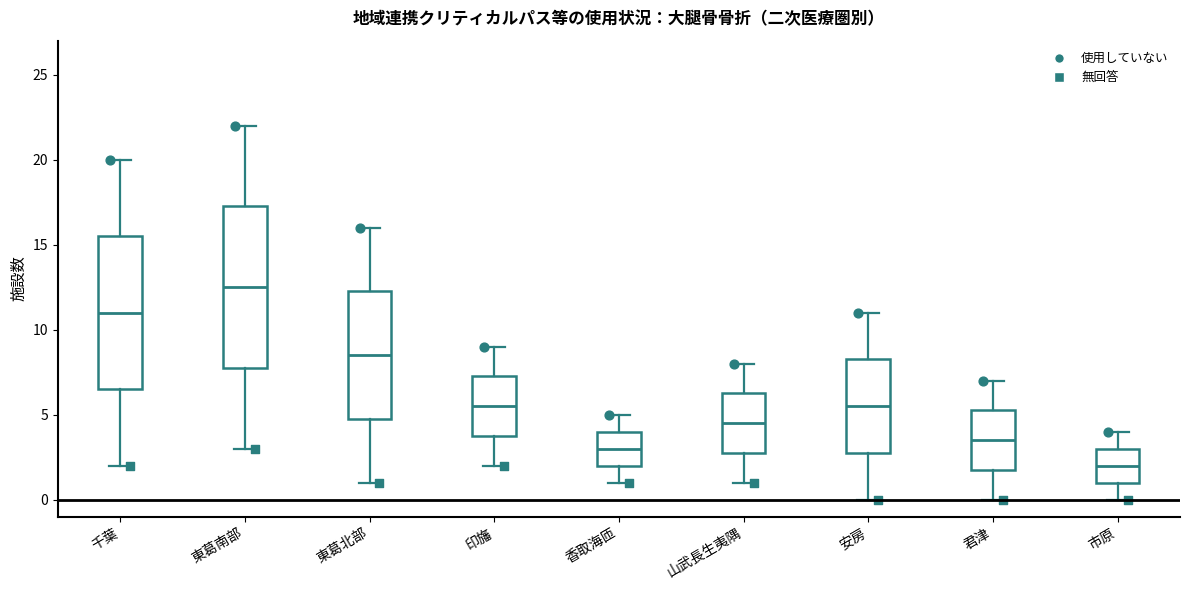

Reading left to right, transcribe this box plot: for each box, give where its median line is, the range the box spans, and where its two whiskers end, as read against the y-axis. The values are not printed on the chart, so give them approximately, as read against the axis.

千葉: median 11.0, box 6.5 to 15.5, whiskers 2.0 to 20.0
東葛南部: median 12.5, box 8.0 to 17.5, whiskers 3.0 to 22.0
東葛北部: median 8.5, box 5.0 to 12.5, whiskers 1.0 to 16.0
印旛: median 5.5, box 4.0 to 7.5, whiskers 2.0 to 9.0
香取海匝: median 3.0, box 2.0 to 4.0, whiskers 1.0 to 5.0
山武長生夷隅: median 4.5, box 3.0 to 6.5, whiskers 1.0 to 8.0
安房: median 5.5, box 3.0 to 8.5, whiskers 0.0 to 11.0
君津: median 3.5, box 2.0 to 5.5, whiskers 0.0 to 7.0
市原: median 2.0, box 1.0 to 3.0, whiskers 0.0 to 4.0